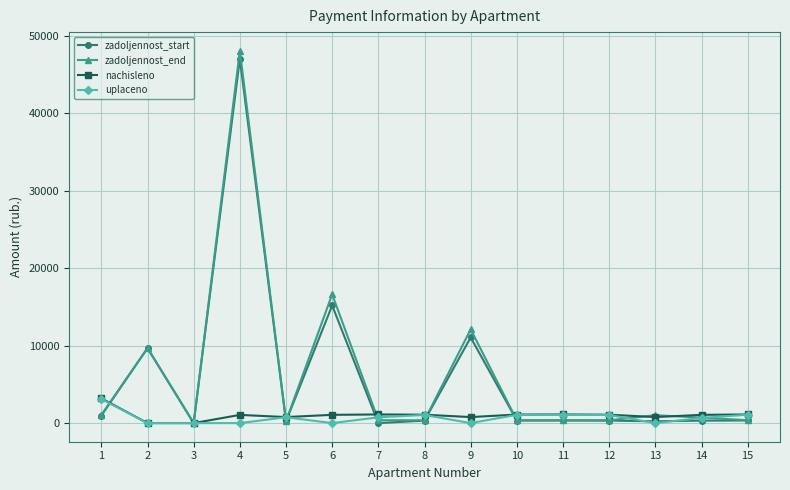

True or false: nachisleno and zadoljennost_end intersect in this chart.

True